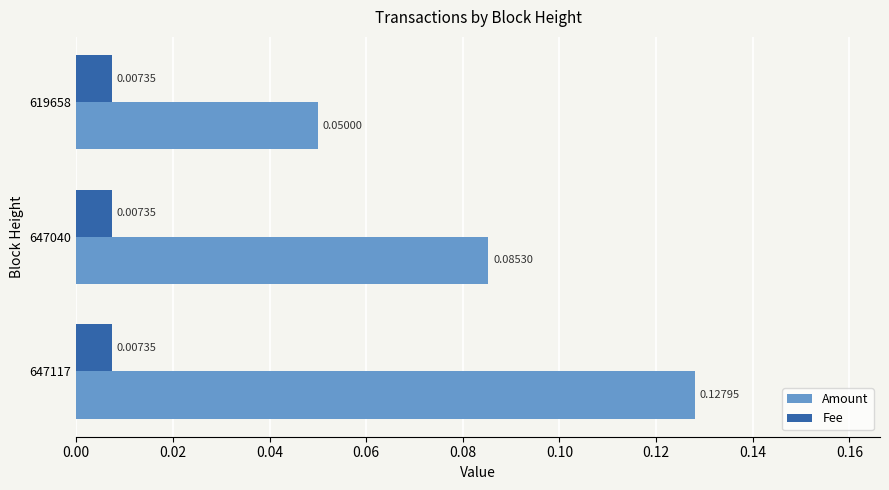

Rank the series at 619658 from lowest to highest value.

Fee, Amount